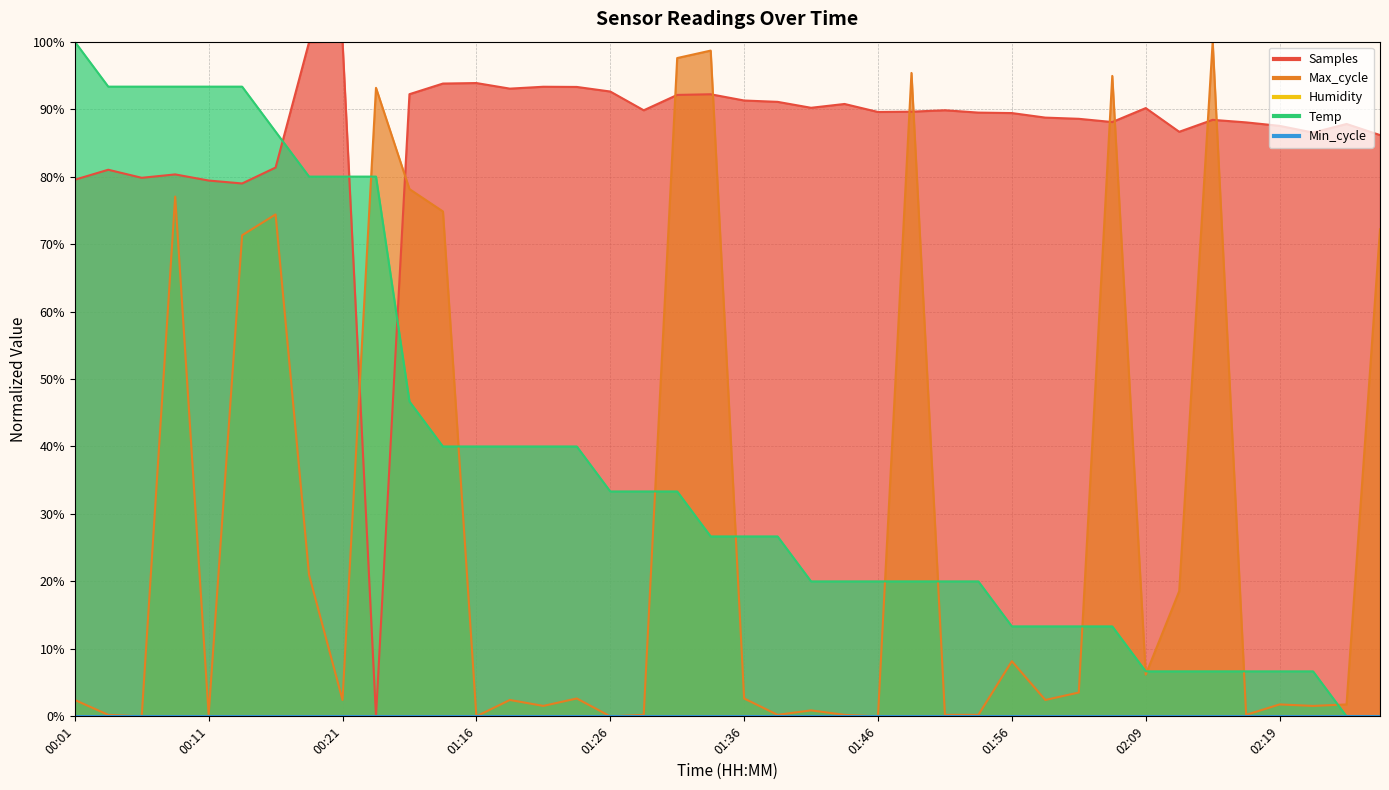

How many intersections are there between Temp and Max_cycle?

11